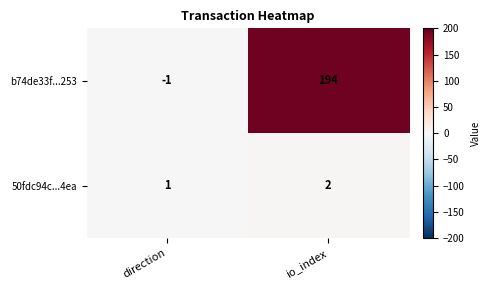

At which category is the sum across all series the highest?

io_index